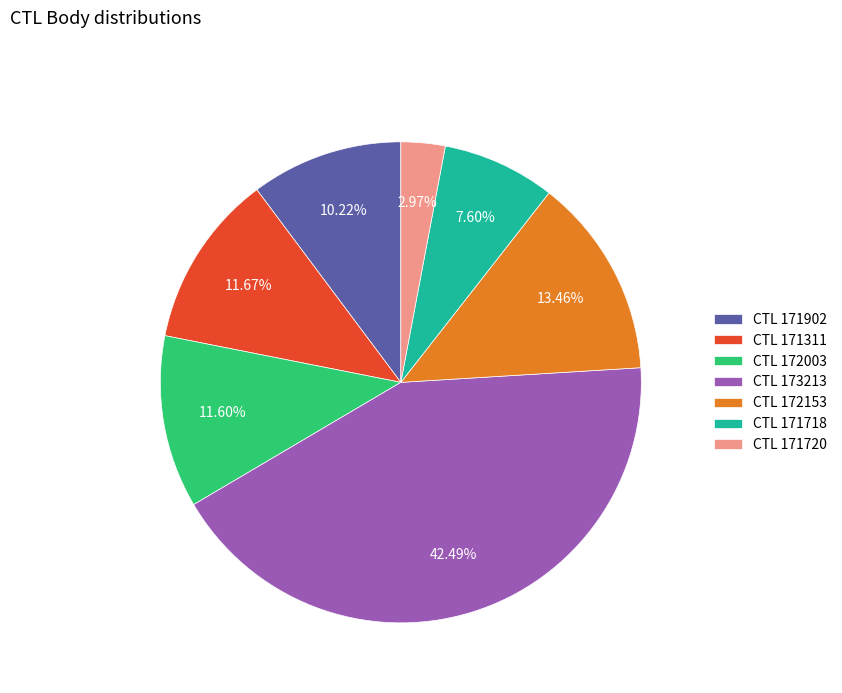

How many segments does this pie chart have?

7